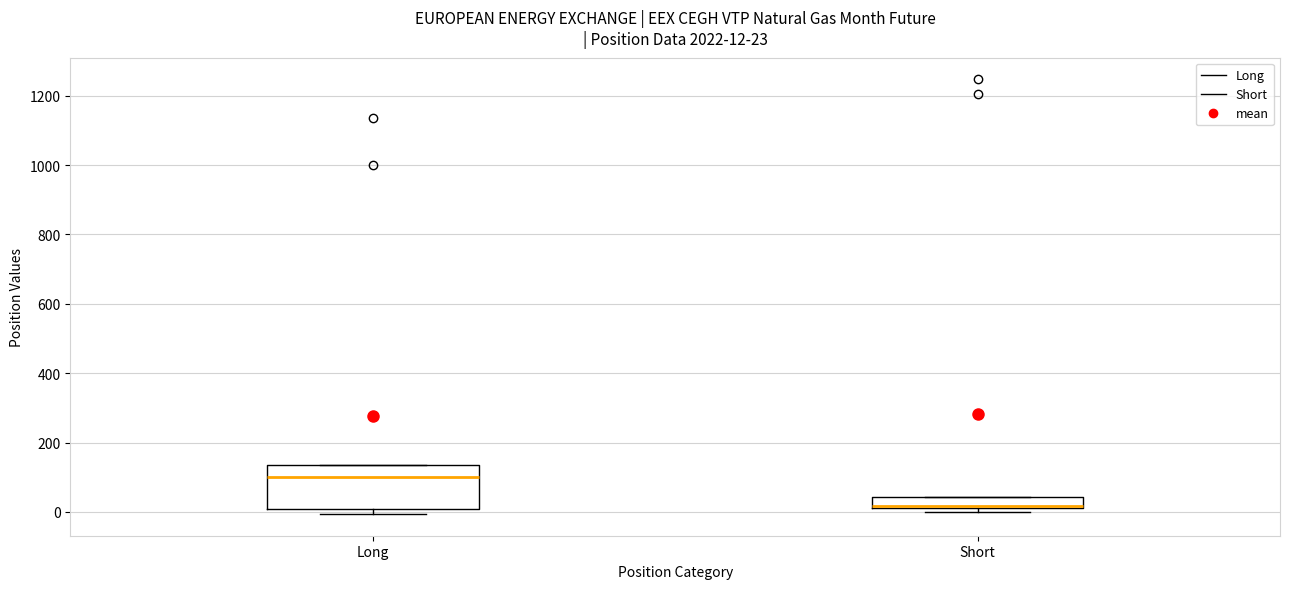

Which box's median line is the lowest?

Short